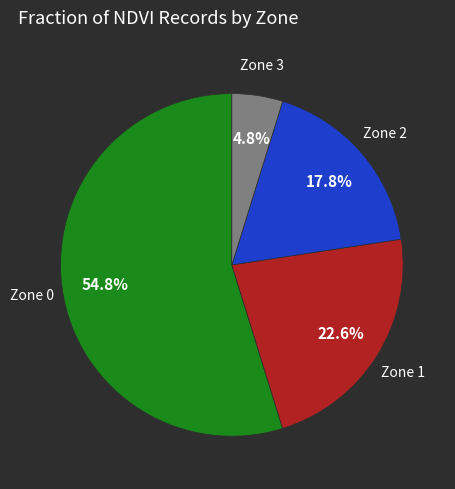

Is there a majority slice in this chart?

Yes